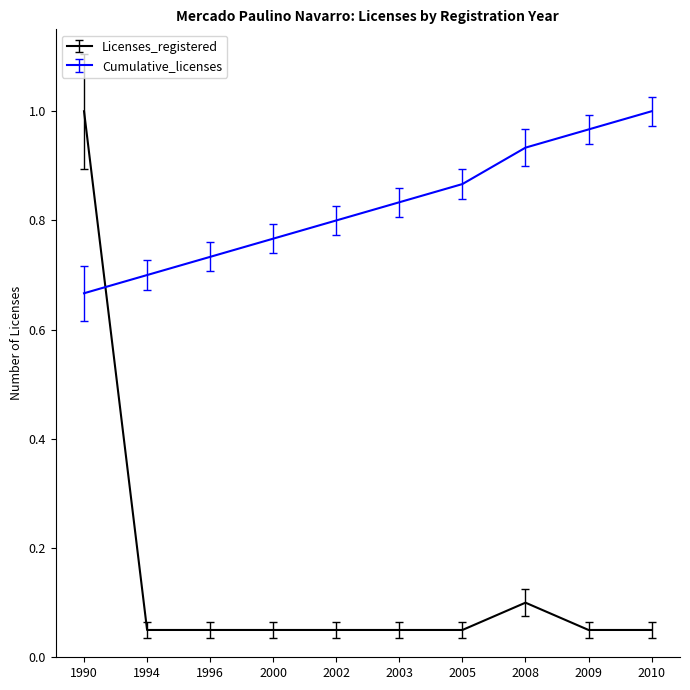

Between which two adjacent categories do Licenses_registered and Cumulative_licenses first intersect?

1990 and 1994